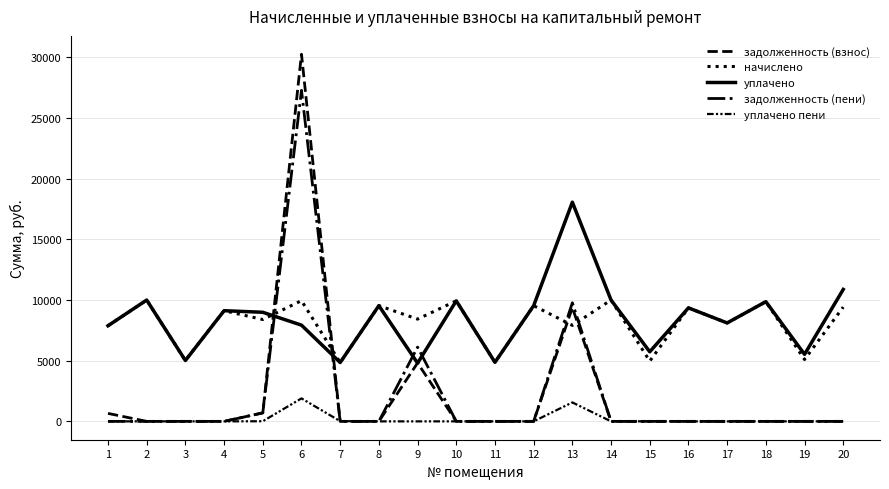

True or false: уплачено has a value of 8994.2 at 5.

True